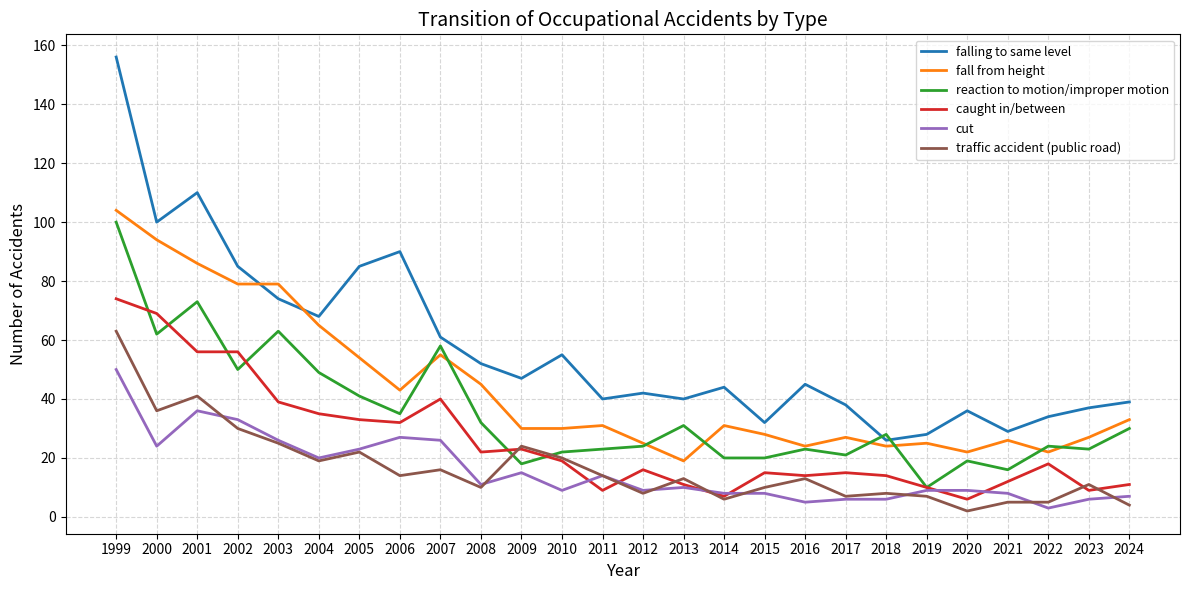

What is the average value of the falling to same level series?

57